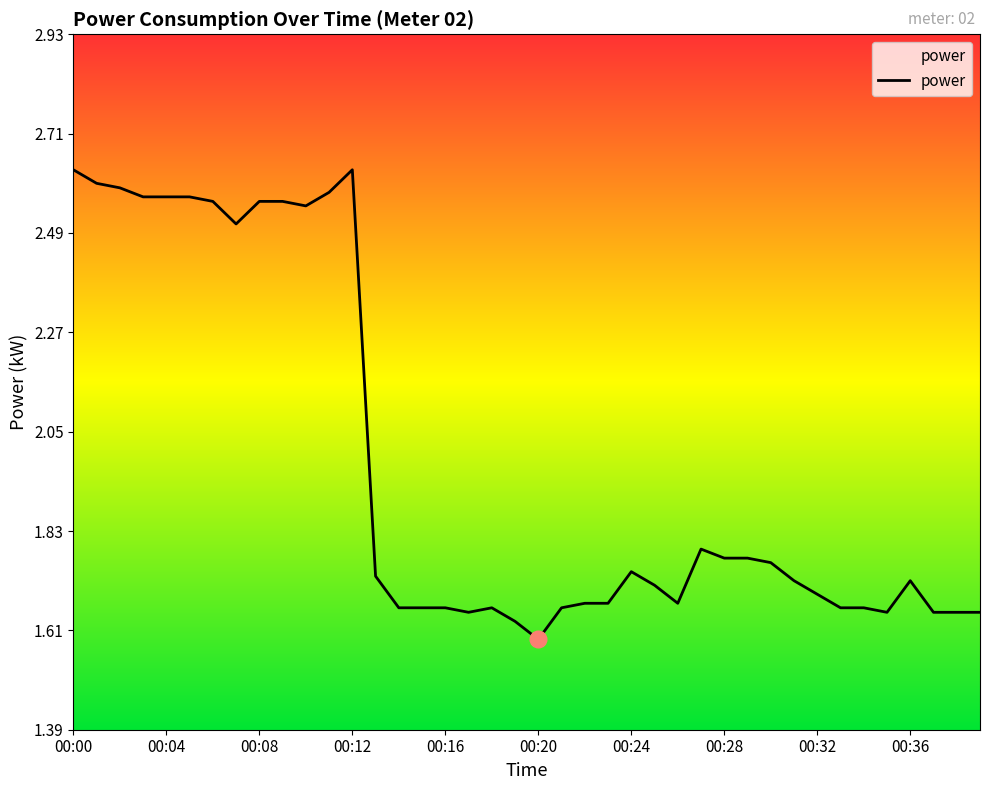

What is the difference between the maximum and minimum values?

1.0